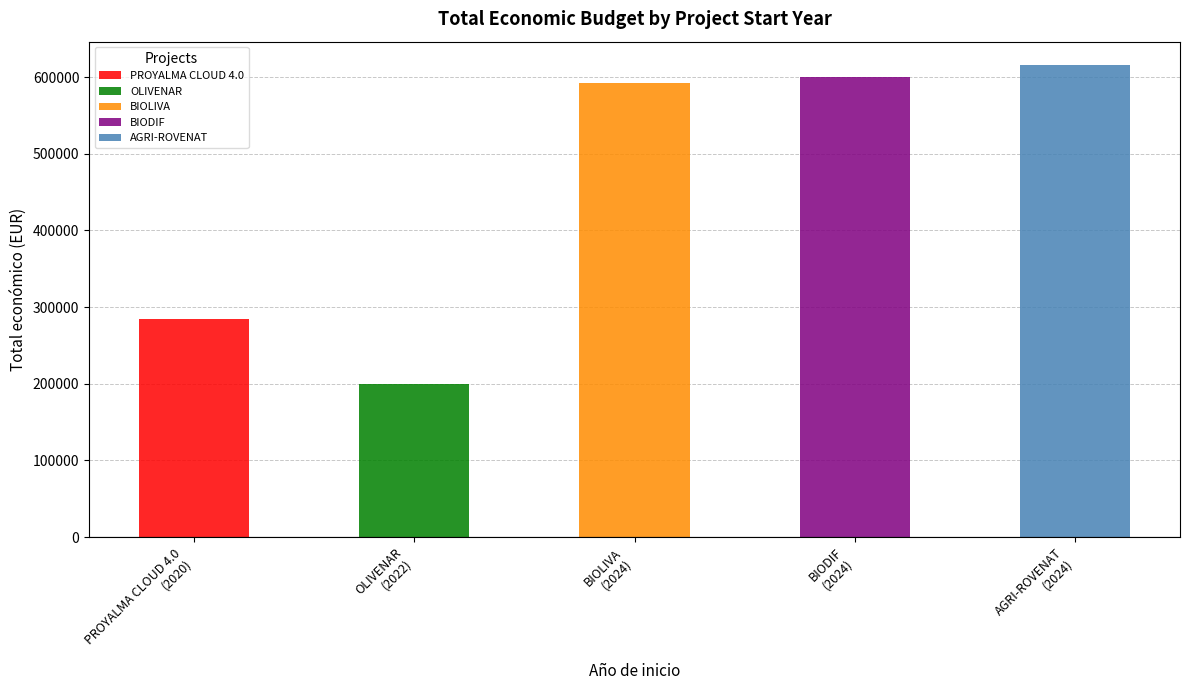

What is the smallest value displayed?

200298